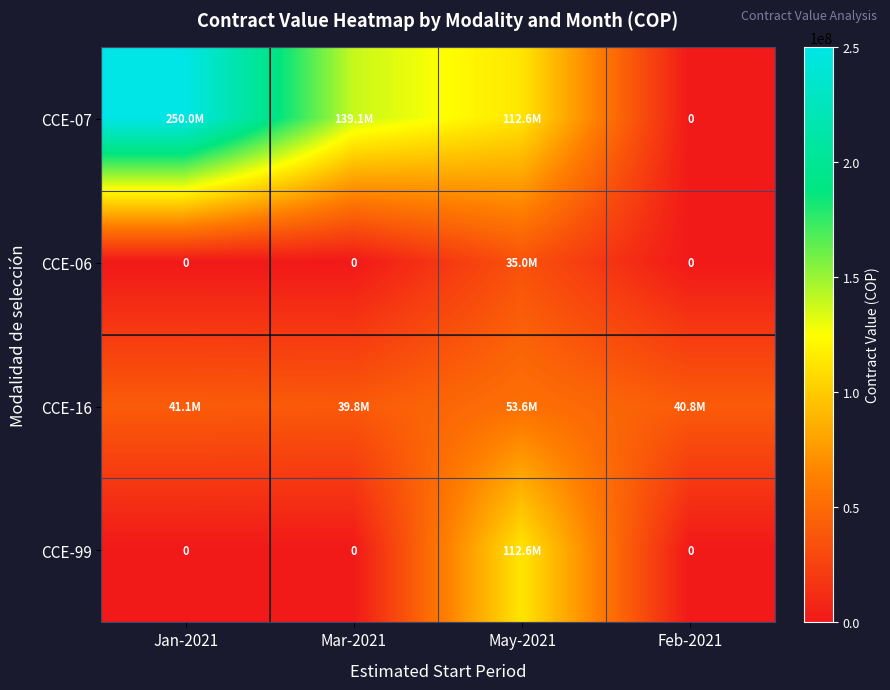

How many values in the CCE-07 series are below 139070500?

2